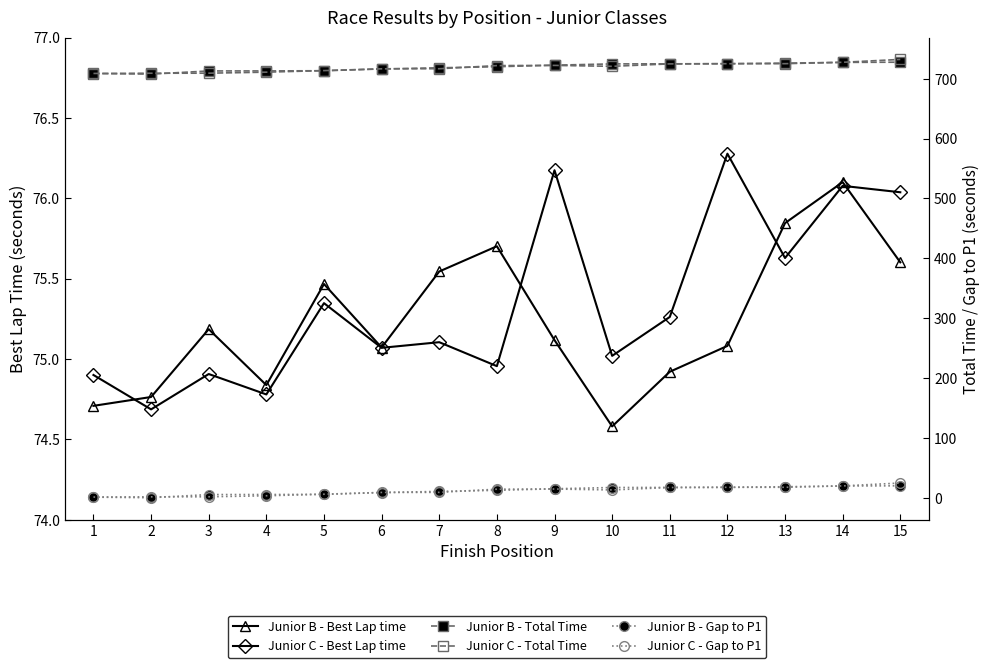

How many interior local peaks does the Junior B - Best Lap time series have?

4